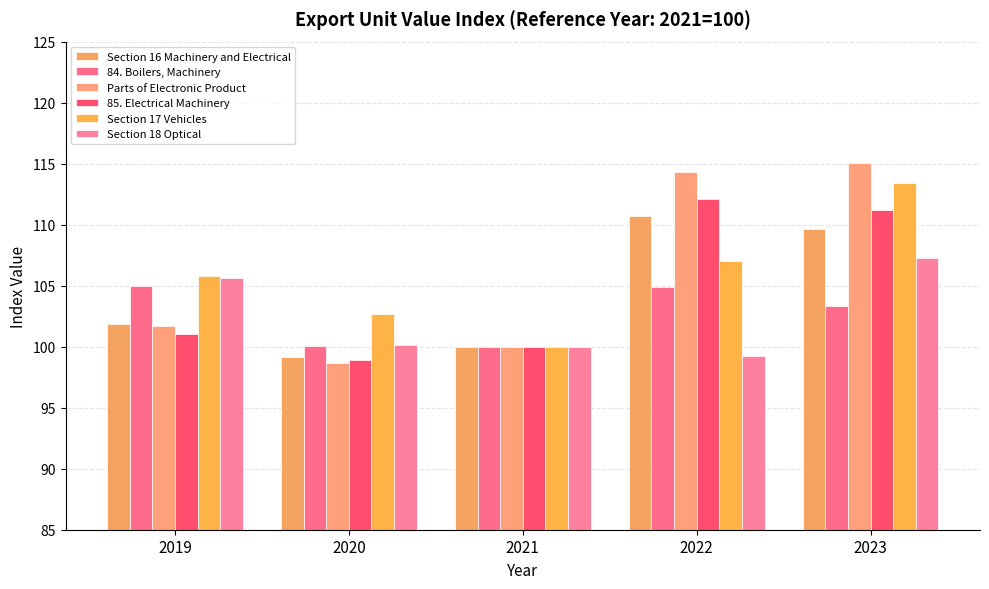

Count the number of categories in the chart.

5